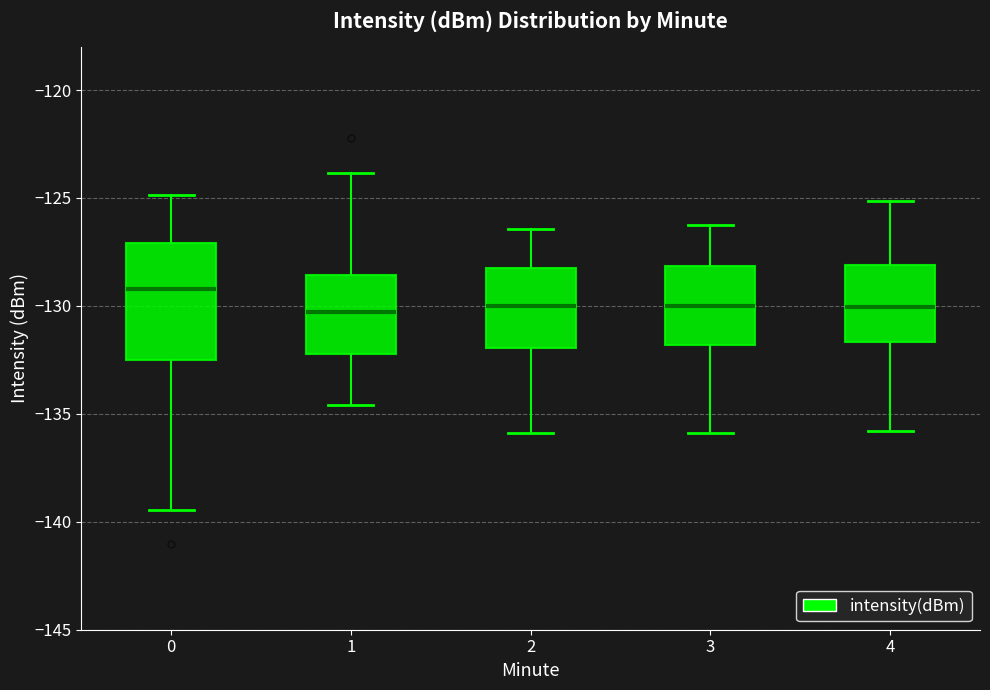

Reading left to right, read every box against the y-axis: the position of its median line, the range the box covers, and the ends of its whiskers. The values are not printed on the chart, so give them approximately, as read against the axis.

0: median -129.0, box -132.5 to -127.0, whiskers -139.5 to -125.0
1: median -130.5, box -132.0 to -128.5, whiskers -134.5 to -124.0
2: median -130.0, box -132.0 to -128.0, whiskers -136.0 to -126.5
3: median -130.0, box -132.0 to -128.0, whiskers -136.0 to -126.0
4: median -130.0, box -131.5 to -128.0, whiskers -136.0 to -125.0